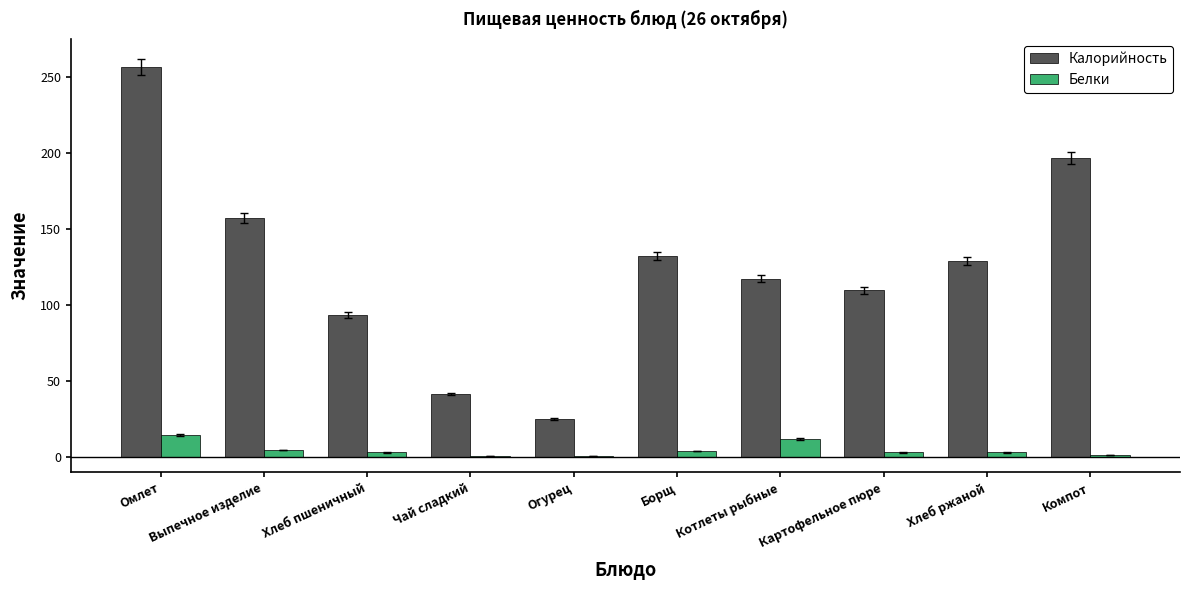

What is the sum of the Белки values at Борщ and Компот?

5.2